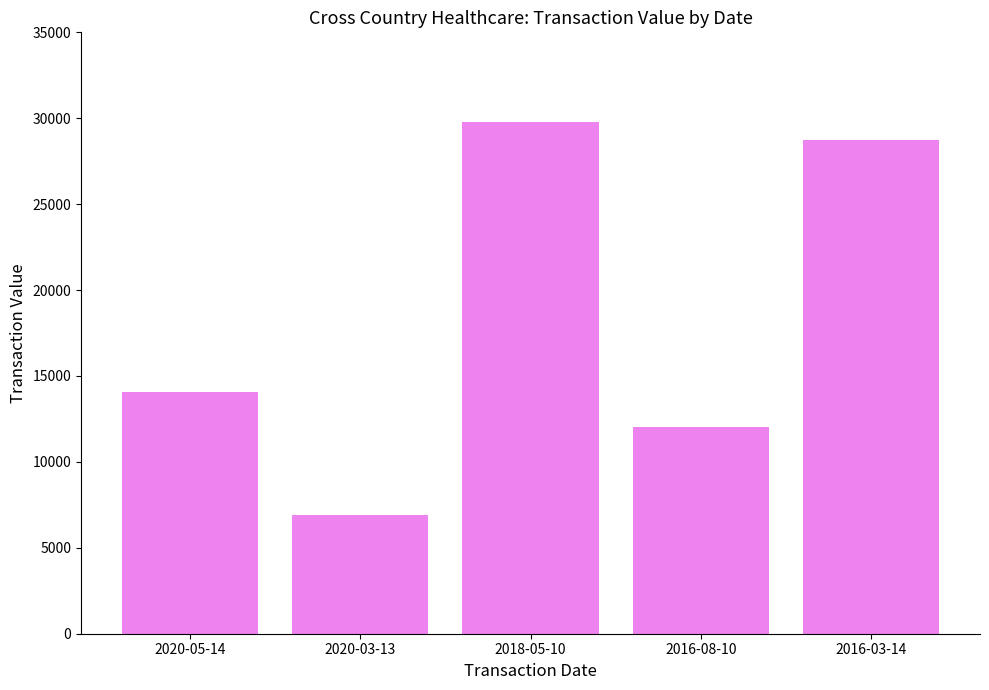

Rank the categories by value from lowest to highest.

2020-03-13, 2016-08-10, 2020-05-14, 2016-03-14, 2018-05-10